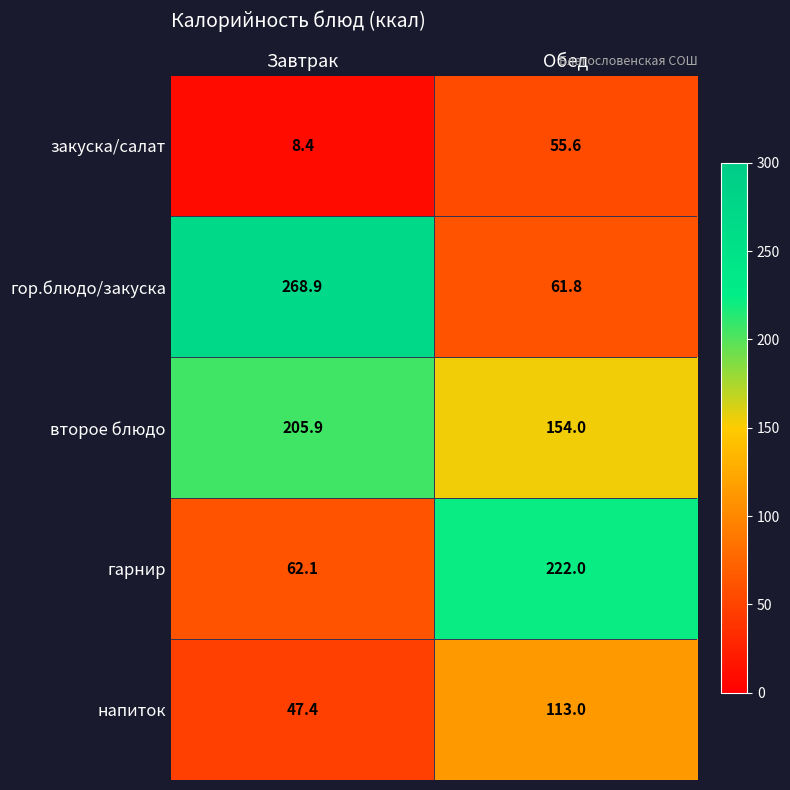

Which series has the largest range (max minus min)?

гор.блюдо/закуска